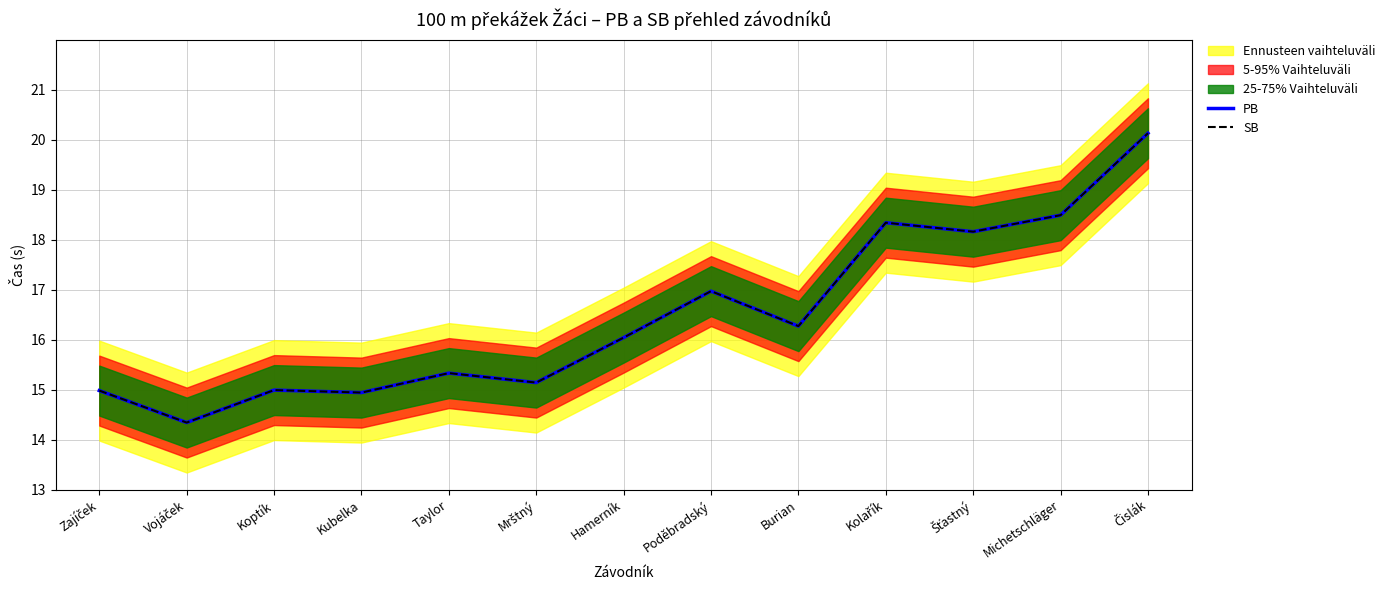

The SB series shows 20.1 at Čislák. True or false?

True